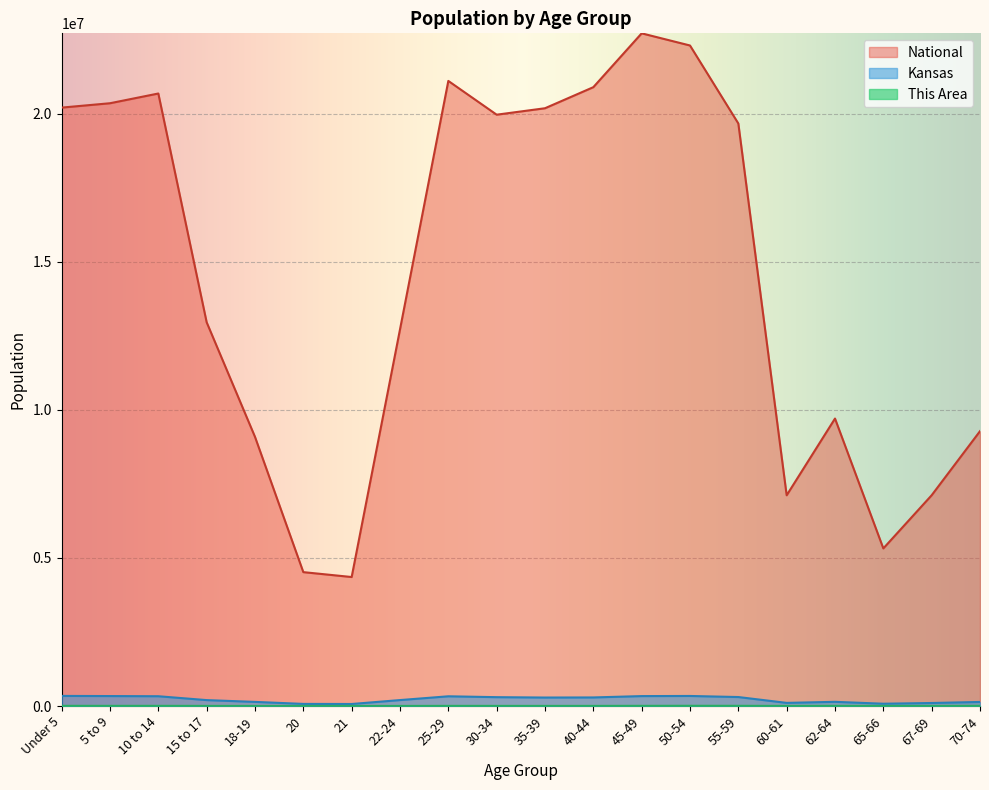

True or false: This Area and National cross at least once.

False